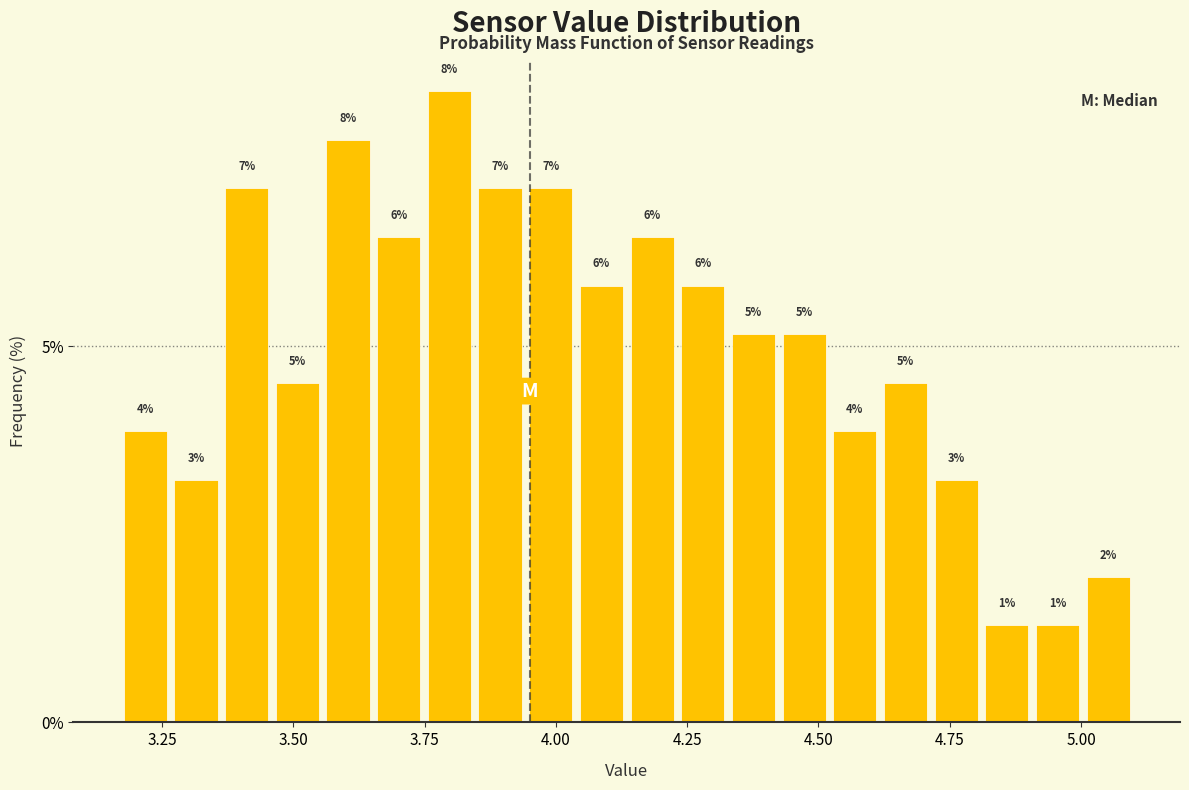

Around what value on the x-axis is the tallest bar? Give the approximate position of its centre, as read against the axis.

3.80